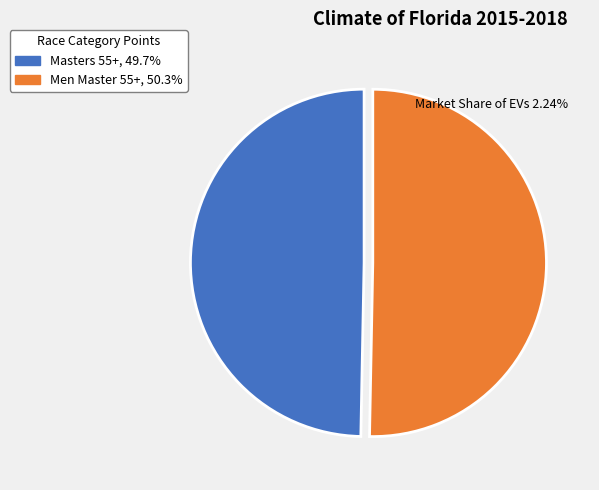

Combined, do Masters 55+ and Men Master 55+ account for over 50%?

Yes